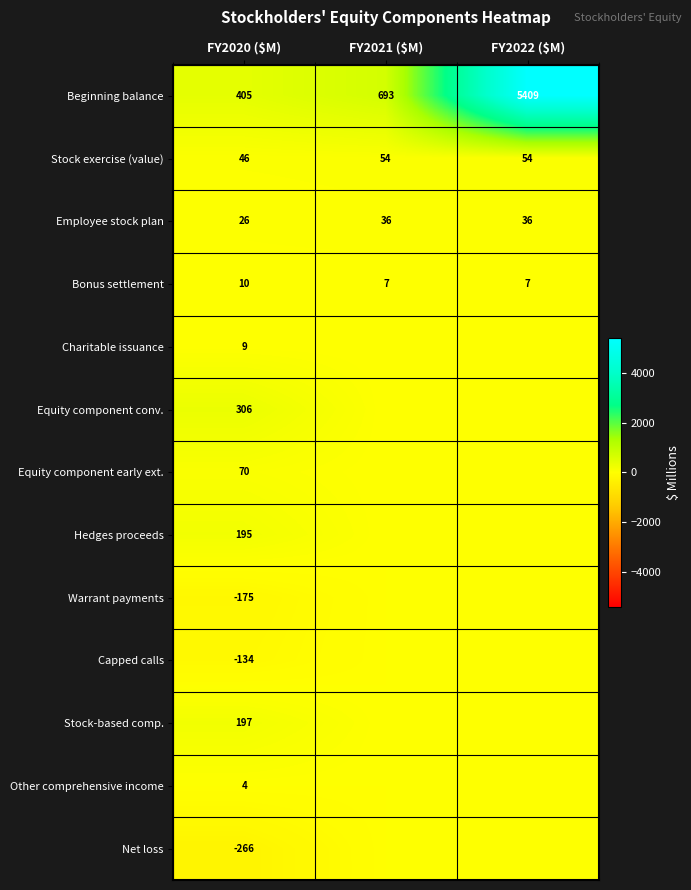

Between FY2021 ($M) and FY2020 ($M), which is larger?

FY2021 ($M)